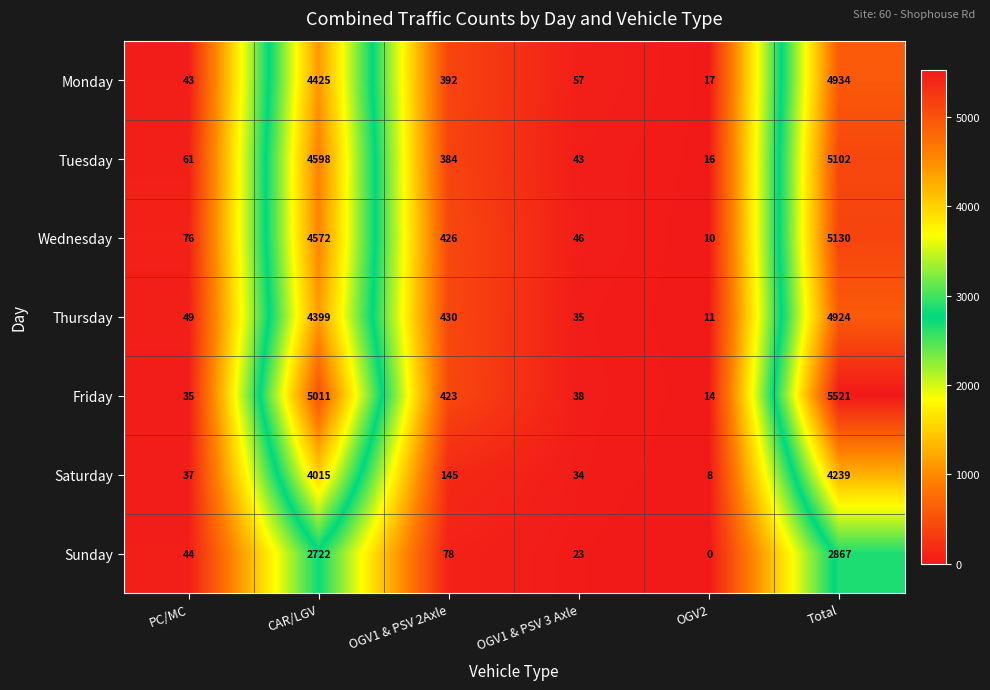

At which label does Wednesday first exceed 426?

CAR/LGV